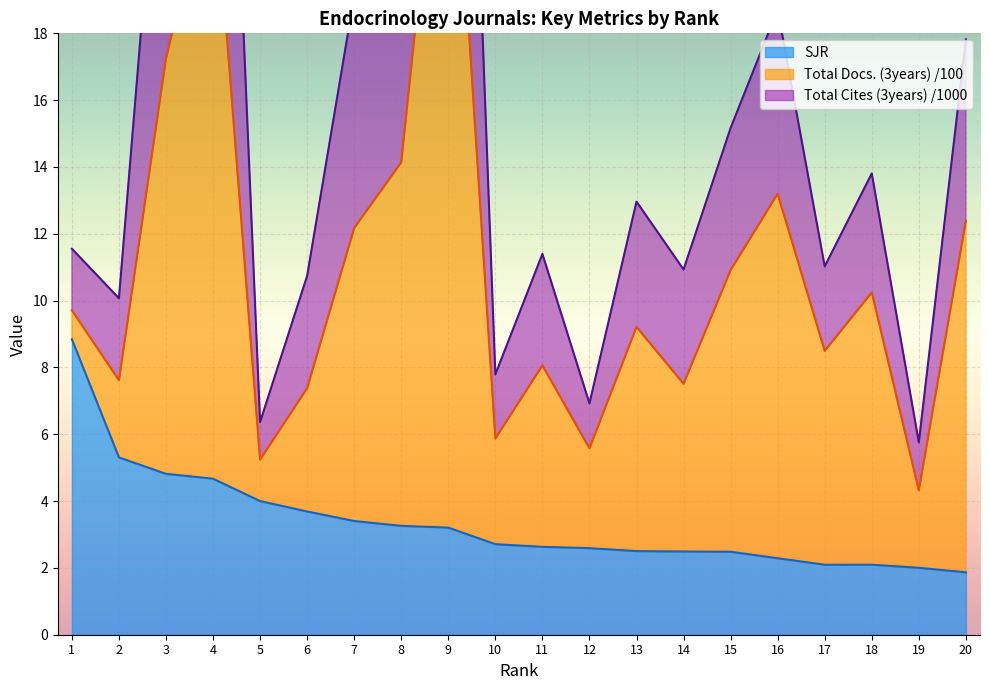

The SJR series shows 0.7 at 20. True or false?

False